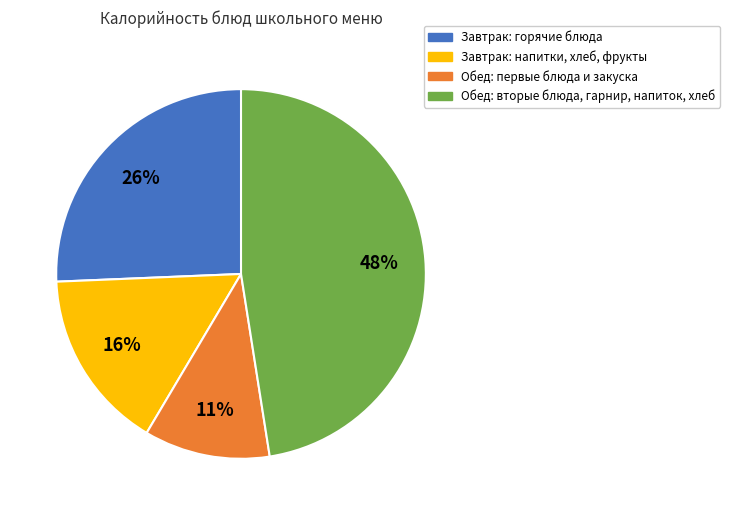

Is there any slice that represents more than half of the pie?

No